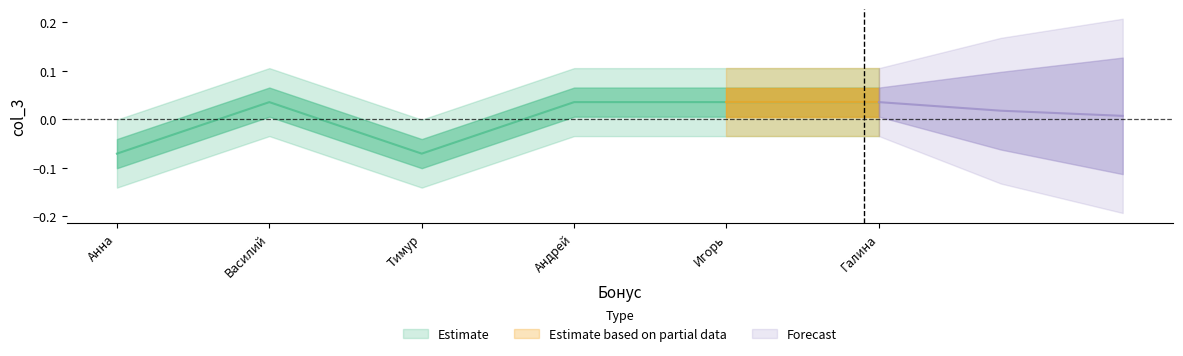

How many points are higher than both their immediate neighbors (excluding endpoints)?

1